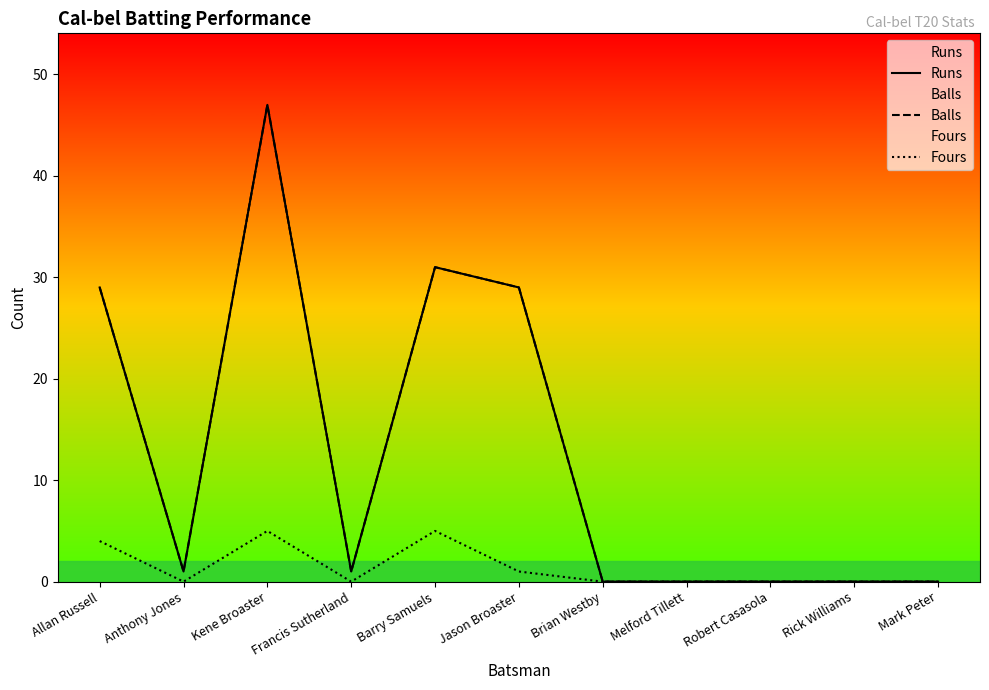

True or false: Runs has more than 1 points higher than both neighbors.

True